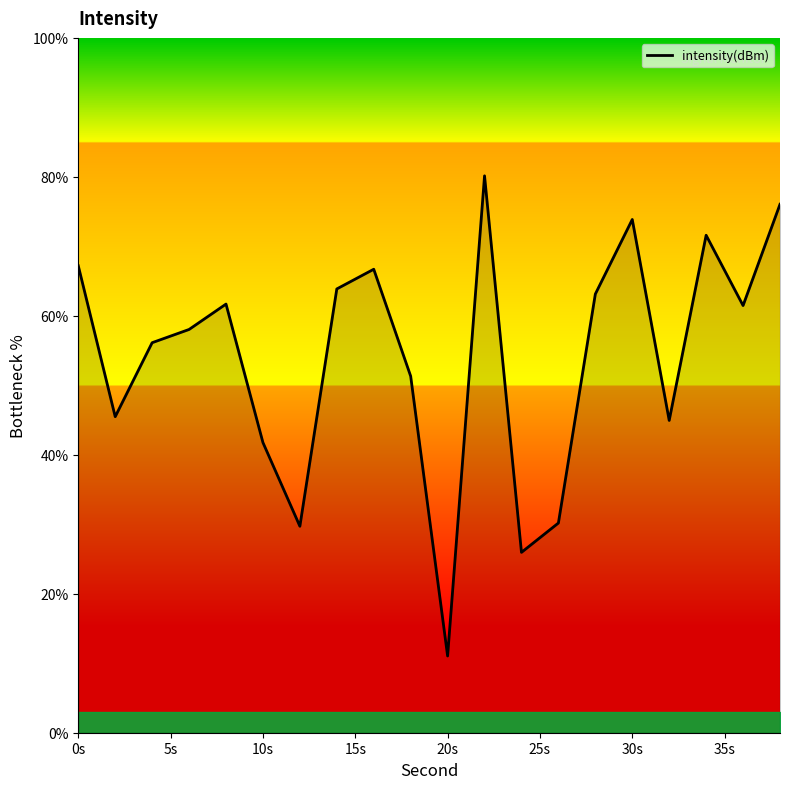

What is the smallest value displayed?

11.0